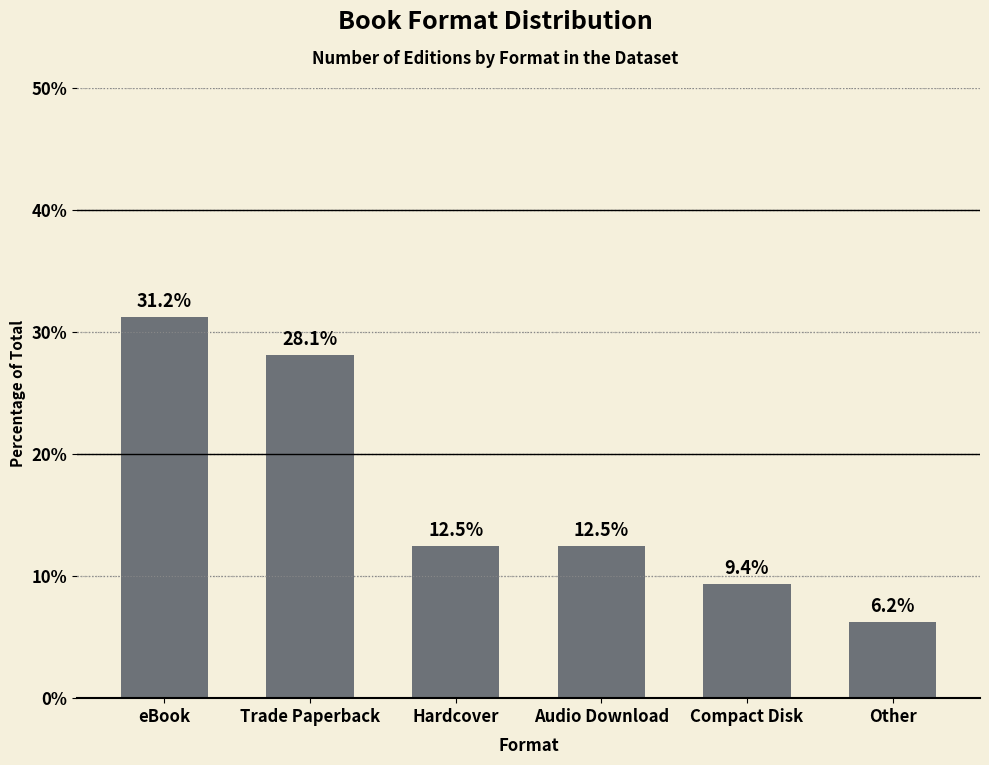

Is it true that the value at Trade Paperback is 38.8?

False